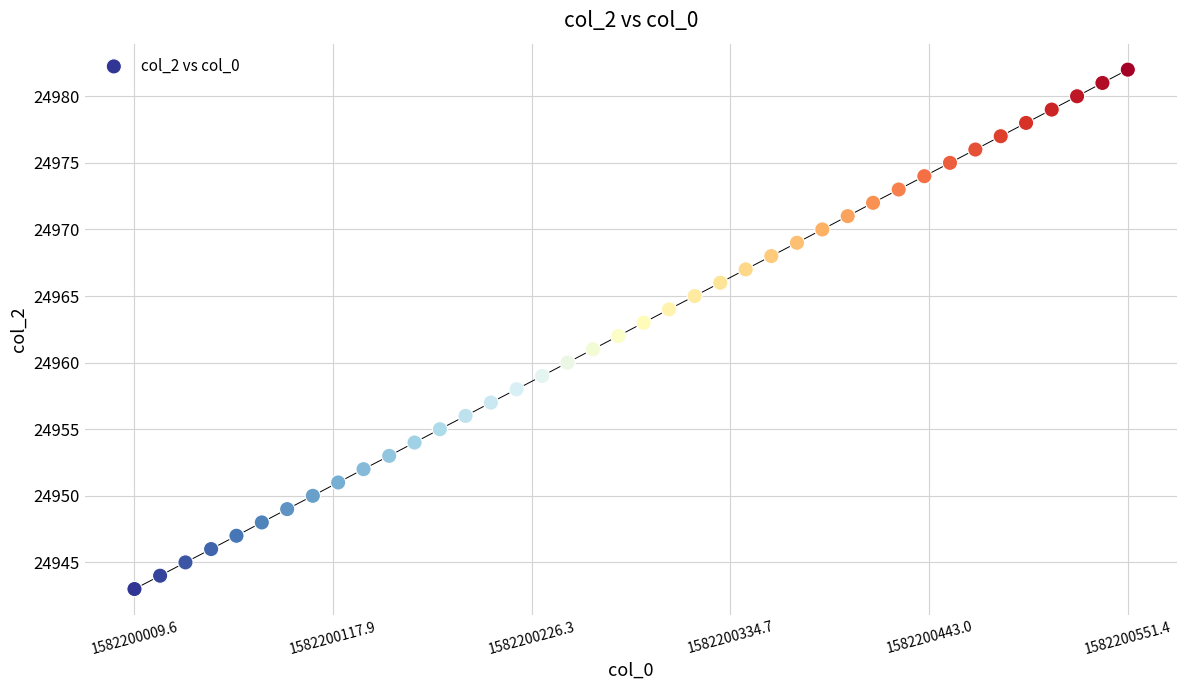

What is the range of Y values (max minus min)?

39